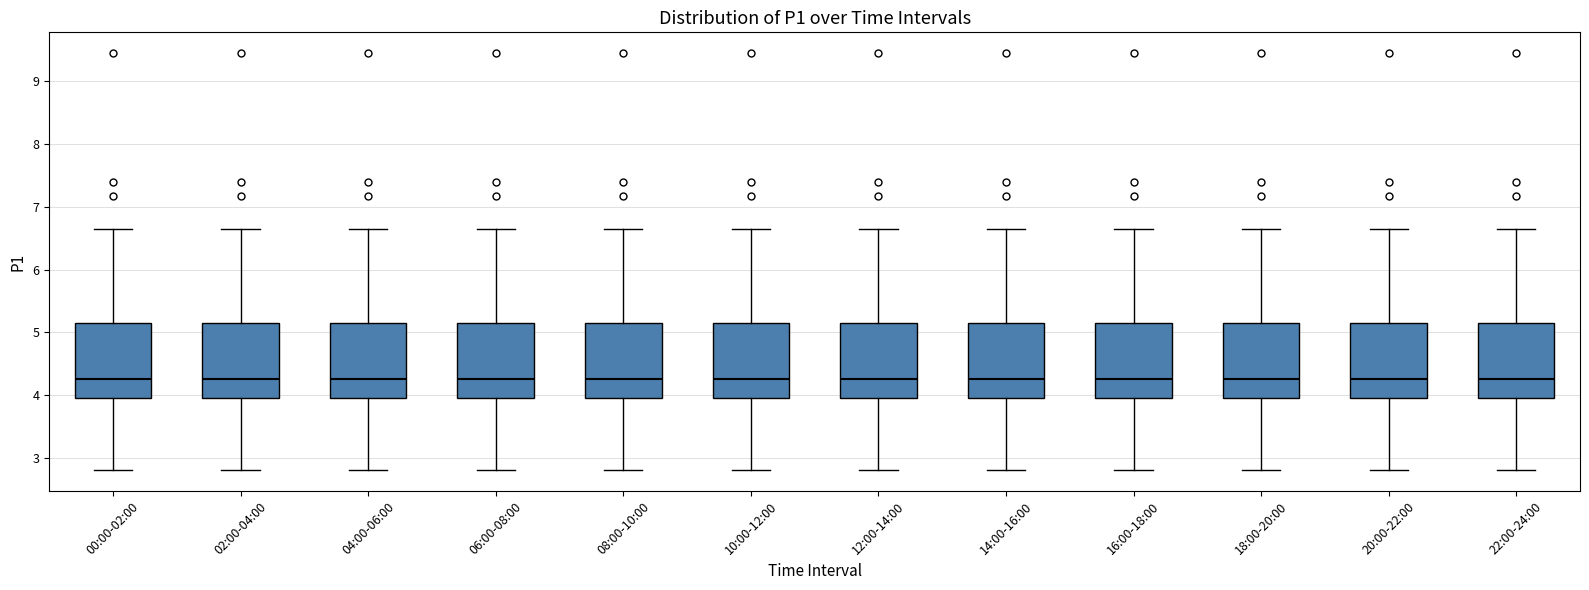

Reading left to right, transcribe this box plot: for each box, give where its median line is, the range the box spans, and where its two whiskers end, as read against the y-axis. The values are not printed on the chart, so give them approximately, as read against the axis.

00:00-02:00: median 4.3, box 4.0 to 5.2, whiskers 2.8 to 6.7
02:00-04:00: median 4.3, box 4.0 to 5.2, whiskers 2.8 to 6.7
04:00-06:00: median 4.3, box 4.0 to 5.2, whiskers 2.8 to 6.7
06:00-08:00: median 4.3, box 4.0 to 5.2, whiskers 2.8 to 6.7
08:00-10:00: median 4.3, box 4.0 to 5.2, whiskers 2.8 to 6.7
10:00-12:00: median 4.3, box 4.0 to 5.2, whiskers 2.8 to 6.7
12:00-14:00: median 4.3, box 4.0 to 5.2, whiskers 2.8 to 6.7
14:00-16:00: median 4.3, box 4.0 to 5.2, whiskers 2.8 to 6.7
16:00-18:00: median 4.3, box 4.0 to 5.2, whiskers 2.8 to 6.7
18:00-20:00: median 4.3, box 4.0 to 5.2, whiskers 2.8 to 6.7
20:00-22:00: median 4.3, box 4.0 to 5.2, whiskers 2.8 to 6.7
22:00-24:00: median 4.3, box 4.0 to 5.2, whiskers 2.8 to 6.7